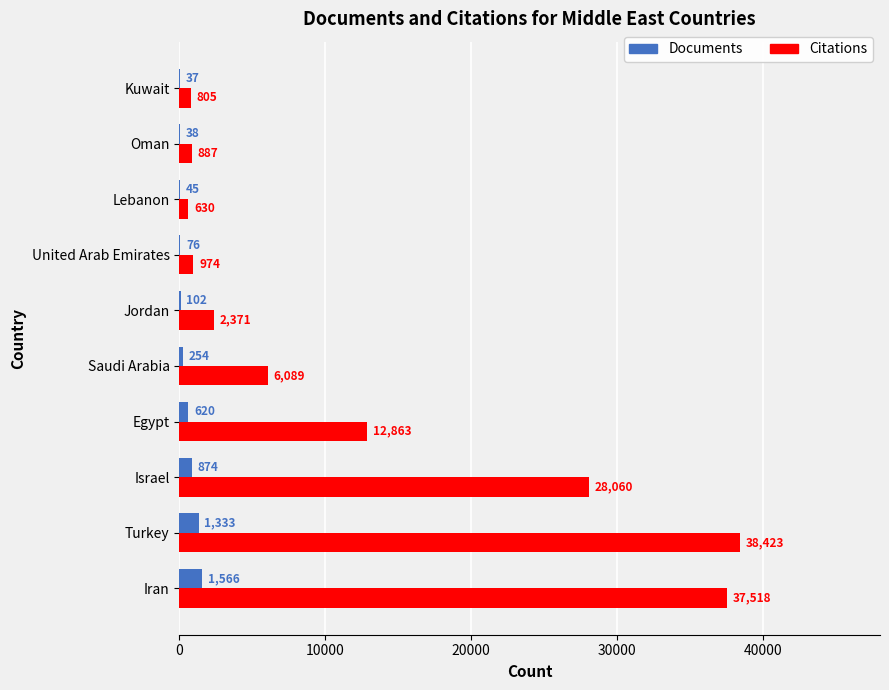

What is the total value across all series at Saudi Arabia?

6343